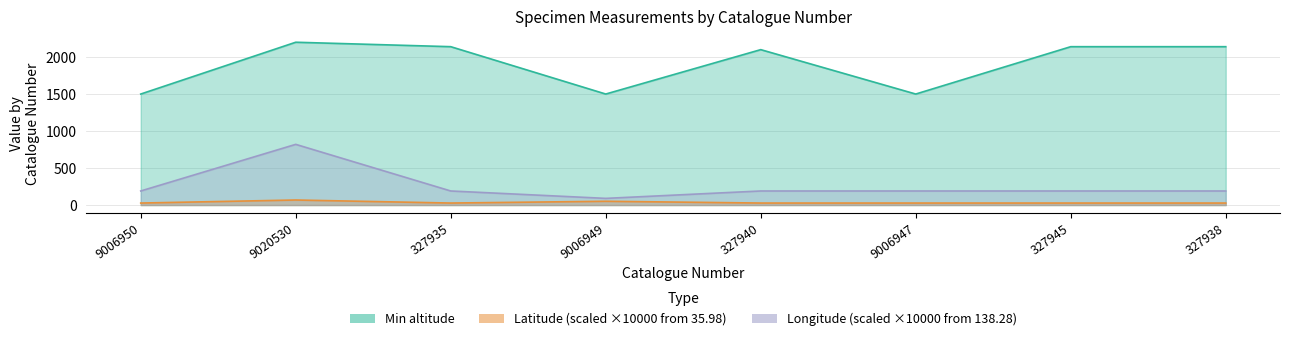

What is the total value across all series at 327940?

2317.0